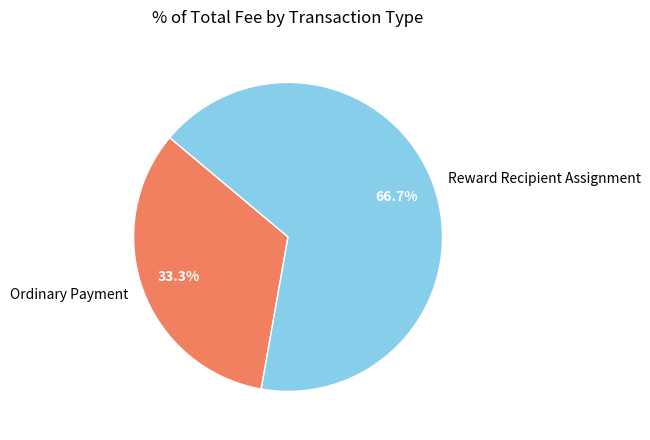

To the nearest percent, what portion does Reward Recipient Assignment represent?

67%